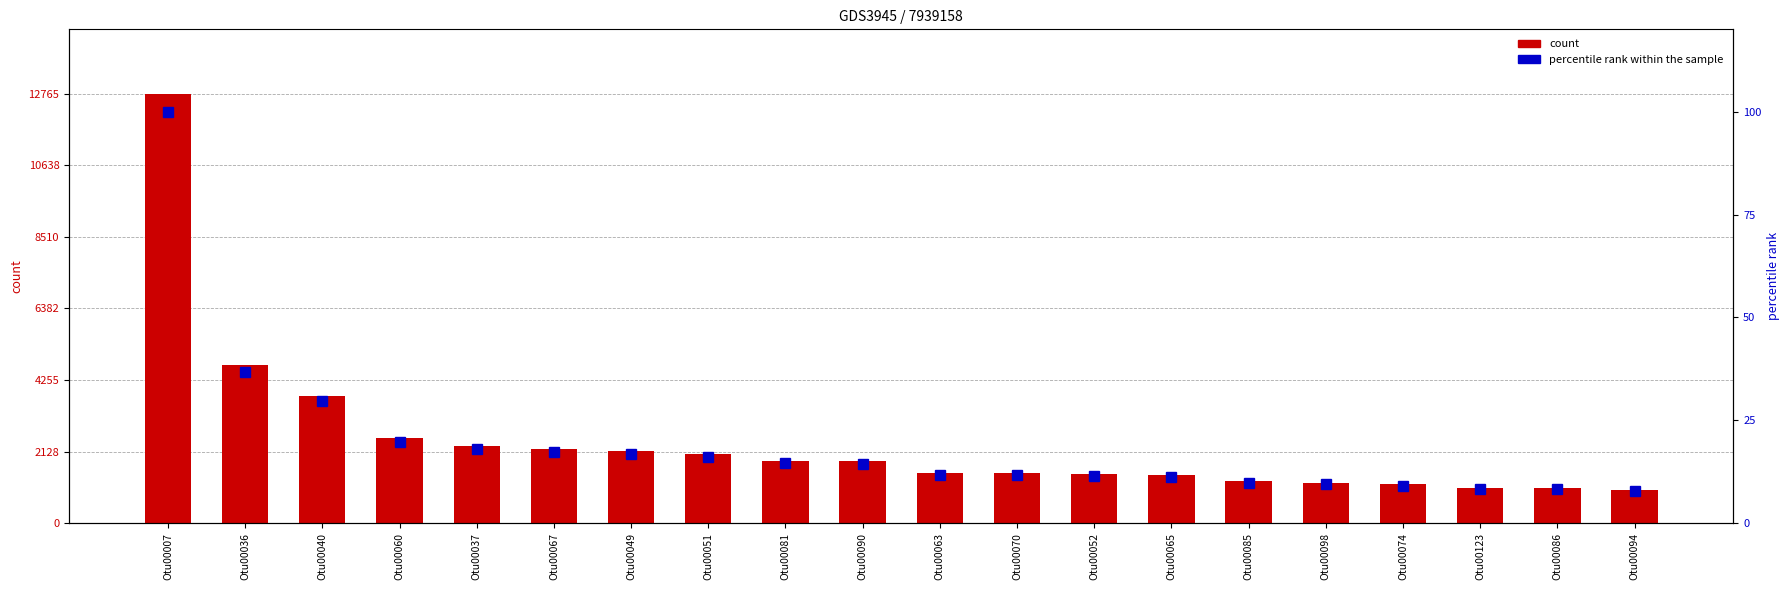

The count series shows 1617.8 at Otu00086. True or false?

False